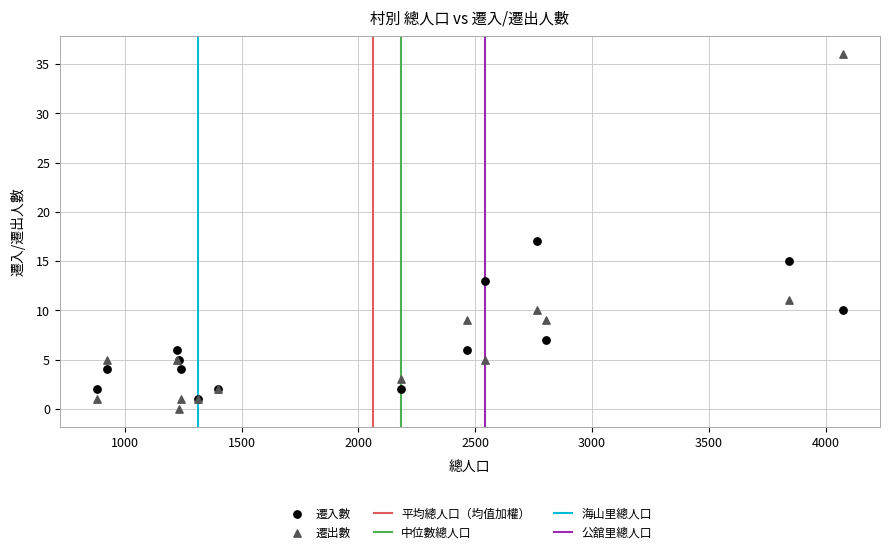

Which series reaches the maximum Y coordinate?

遷出數